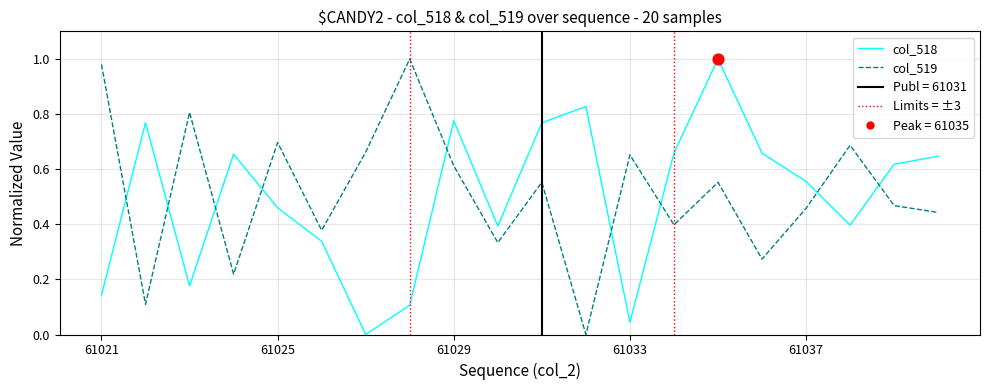

At which category is the sum across all series the highest?

61035